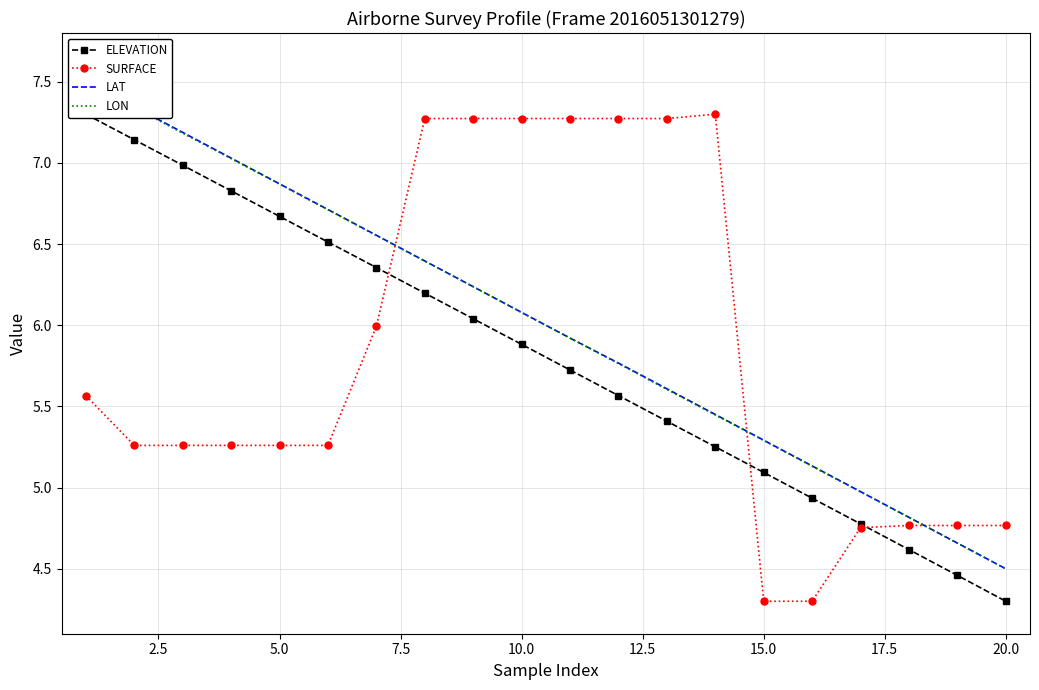

How many values in the SURFACE series exceed 5?

14